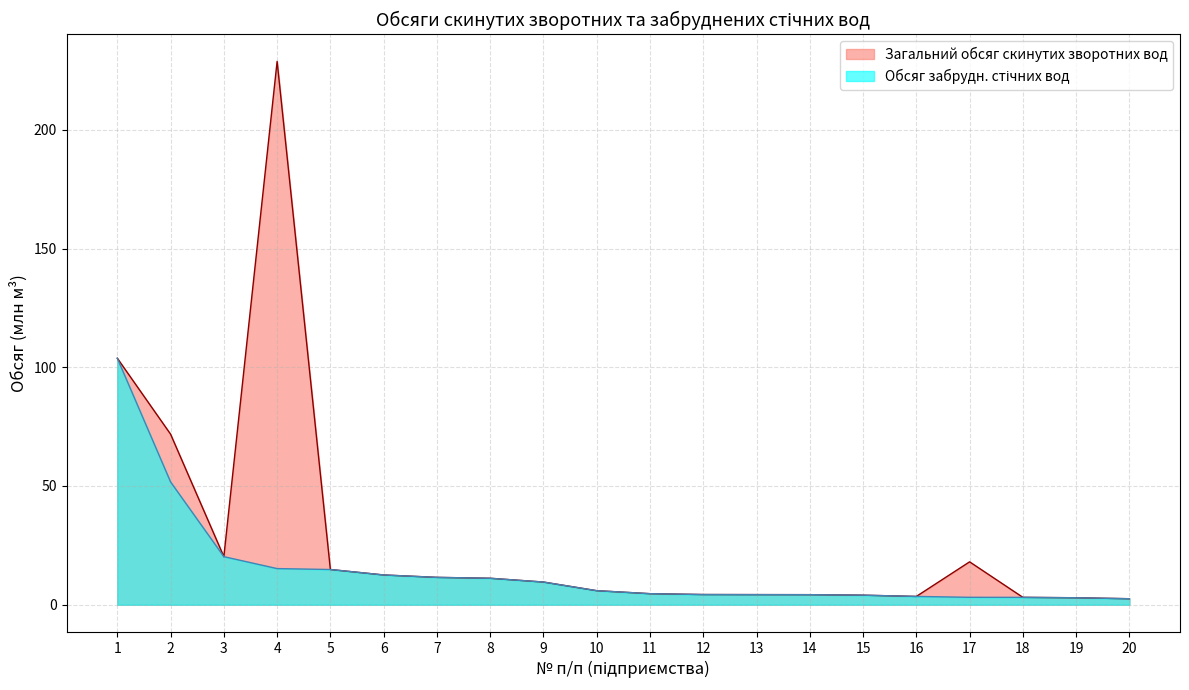

True or false: Обсяг забрудн. стічних вод has more than 1 interior local peaks.

False